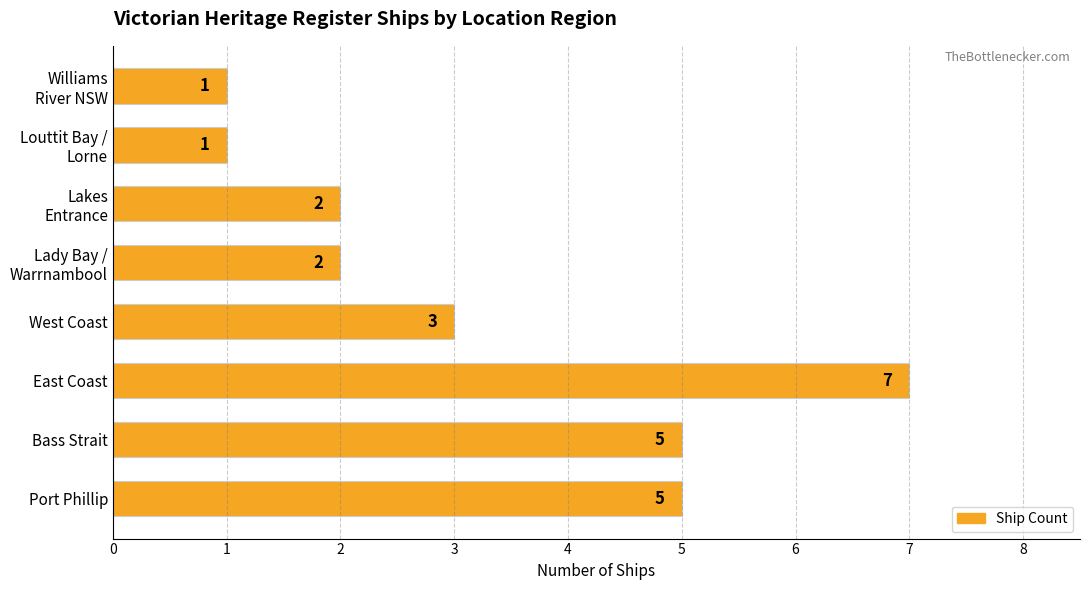

Is it true that the value at West Coast is 5?

False